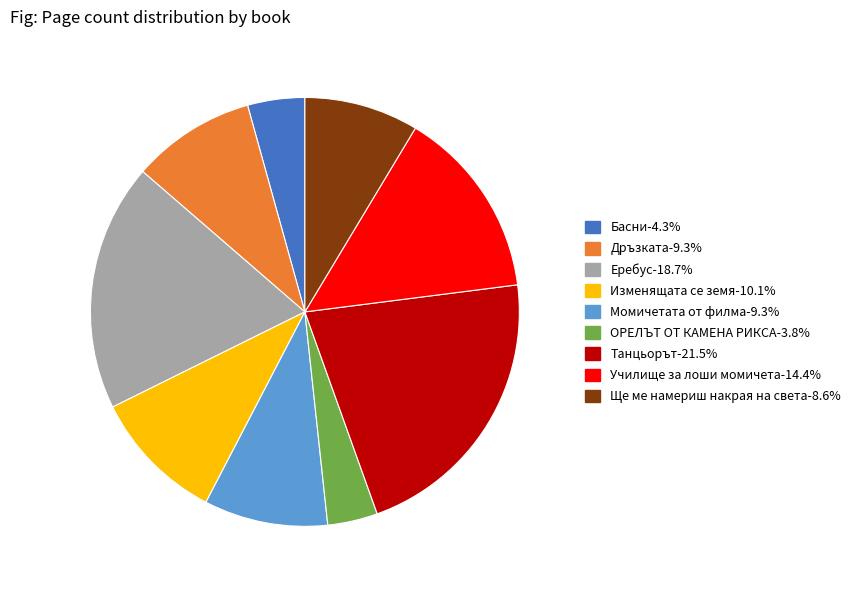

Is Изменящата се земя the majority of the pie?

No